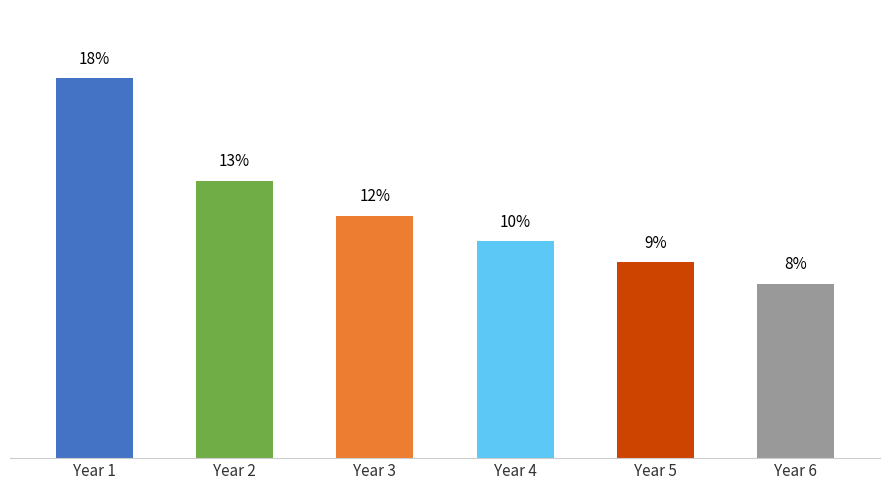

The value at Year 5 is 9.4. True or false?

True